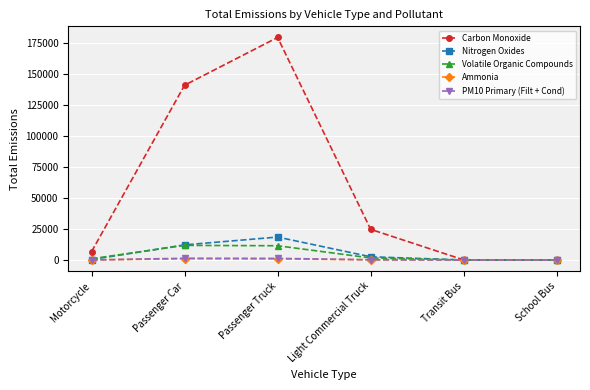

What are all the series names shown in the legend?

Carbon Monoxide, Nitrogen Oxides, Volatile Organic Compounds, Ammonia, PM10 Primary (Filt + Cond)